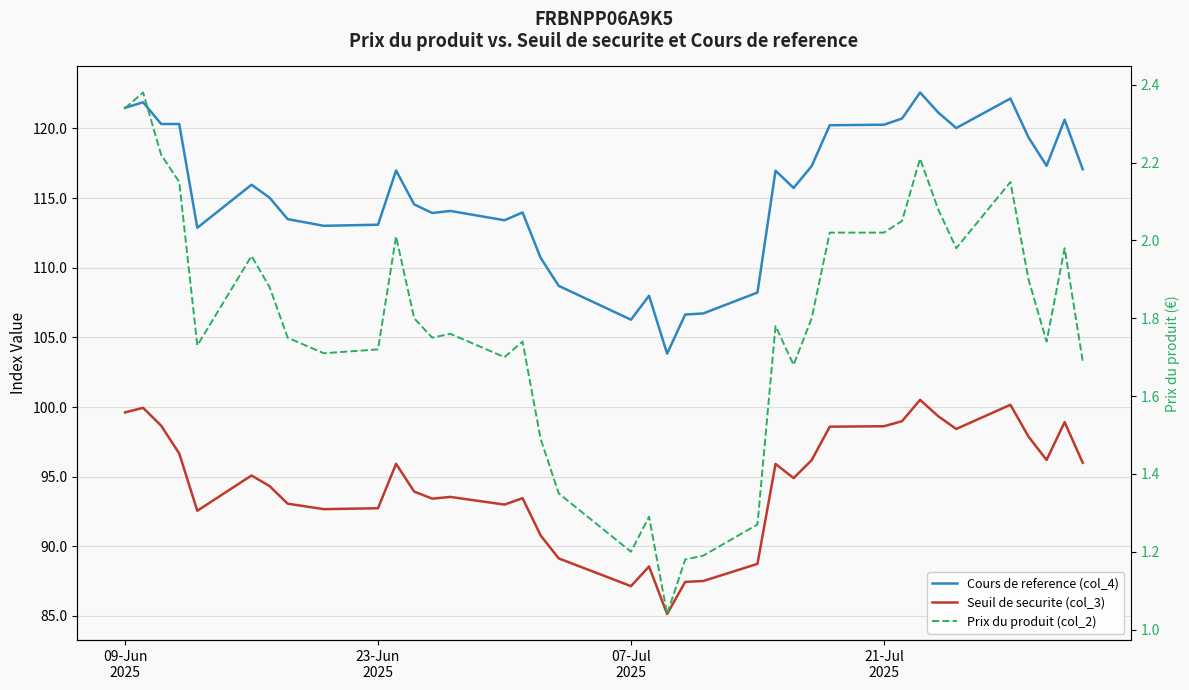

How many lines are shown in the chart?

3